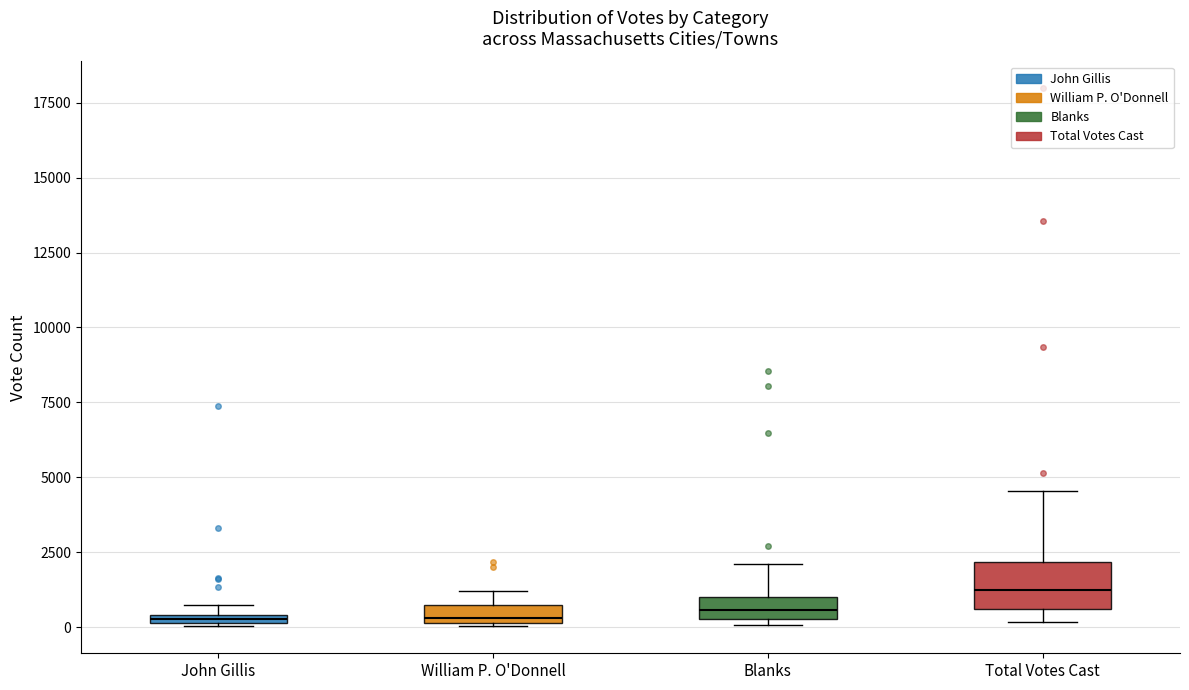

Where is the lower edge of the box for Total Votes Cast on the y-axis? The values are not printed on the chart, so give them approximately, as read against the axis.

500